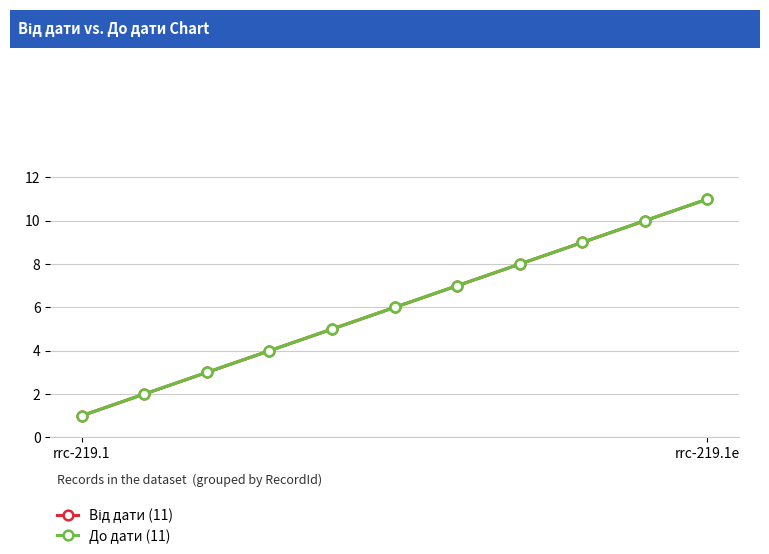

At rrc-219.1e, list the series in order from smallest to largest.

Від дати (11), До дати (11)